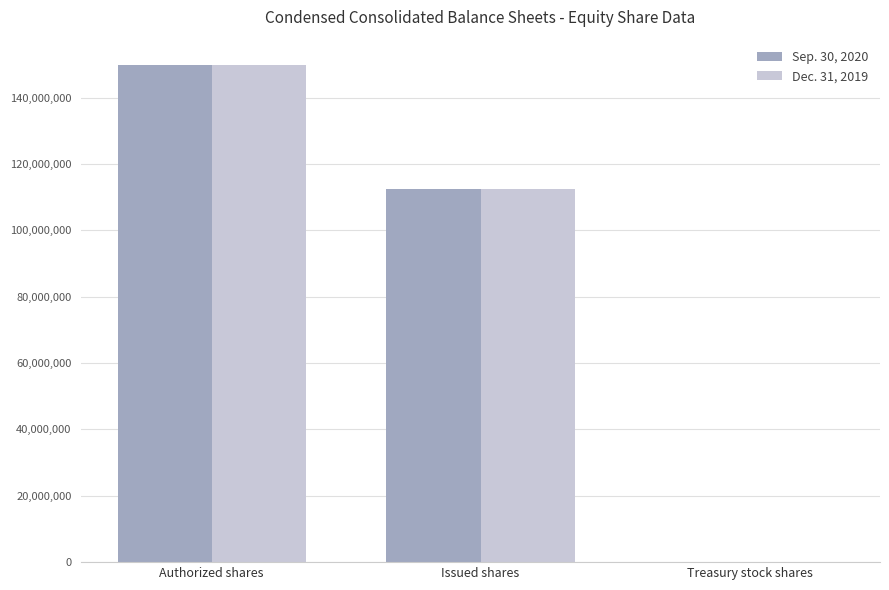

At which label does Dec. 31, 2019 reach its peak?

Authorized shares